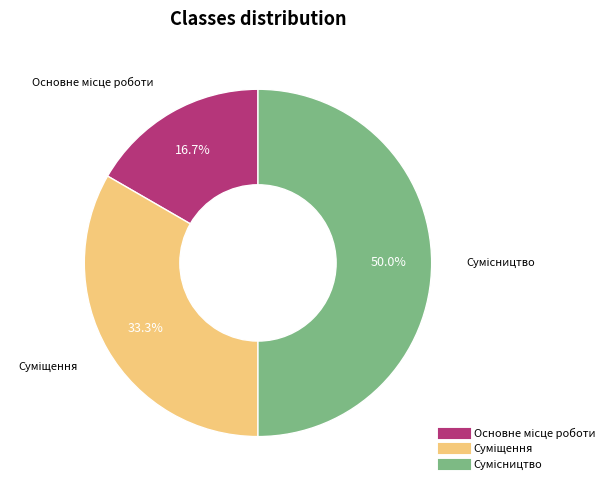

How many slices are in this pie chart?

3